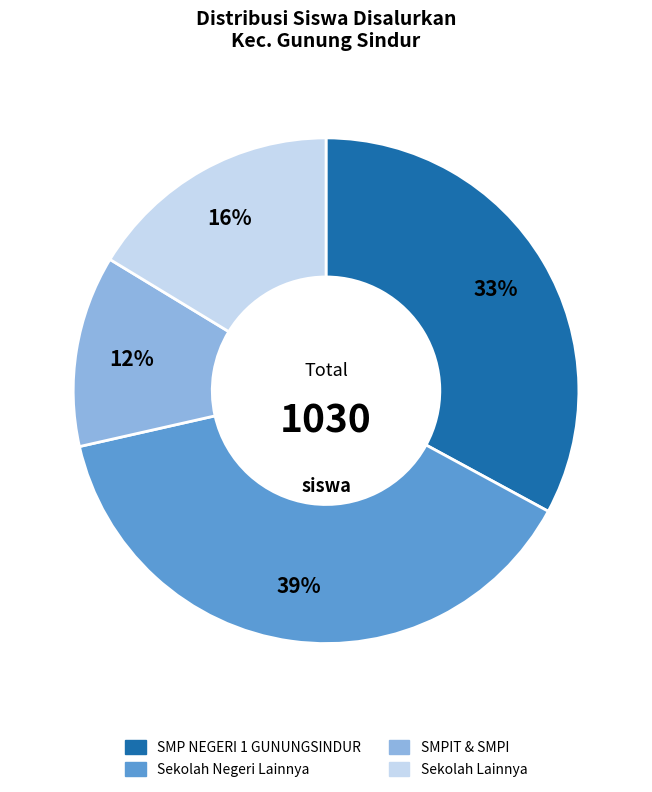

Is there any slice that represents more than half of the pie?

No